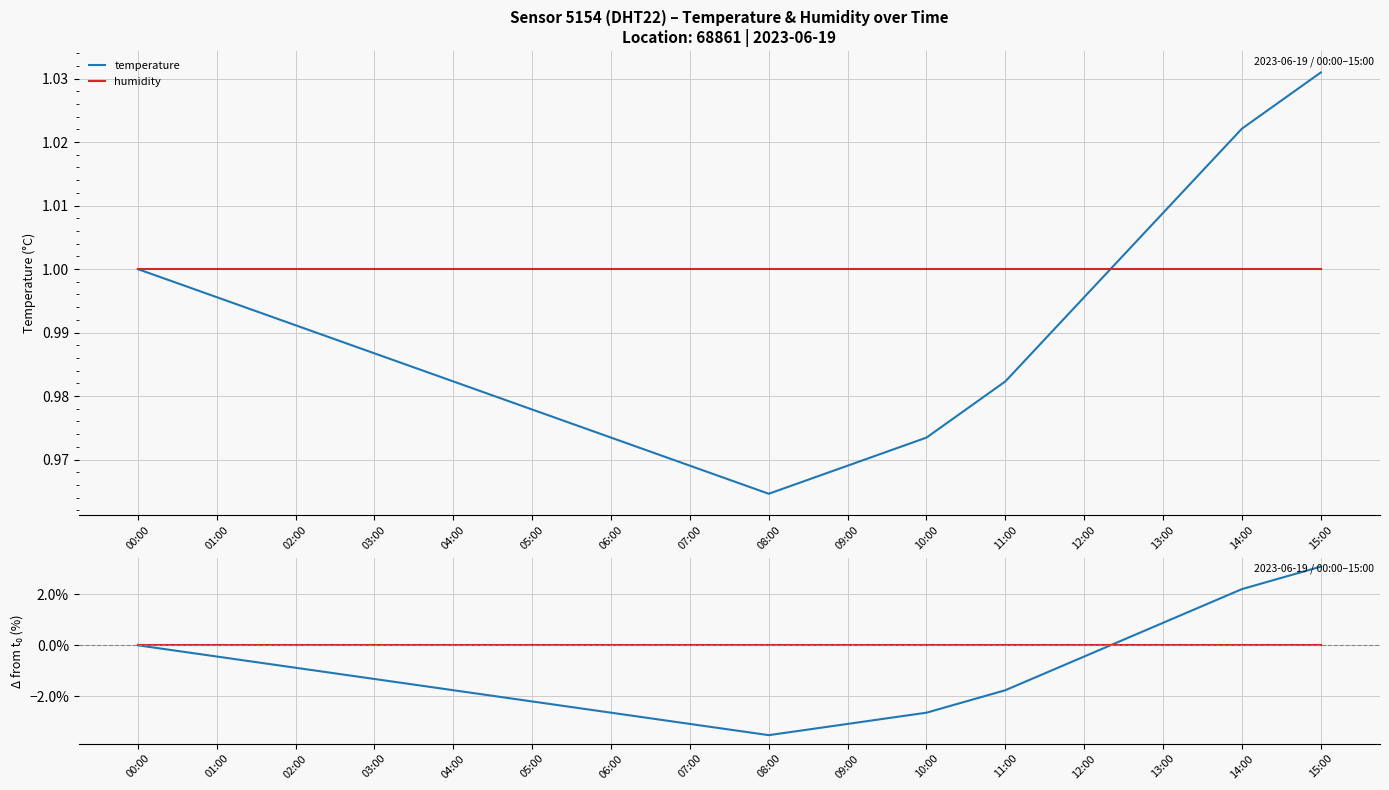

True or false: humidity and temperature cross at least once.

True